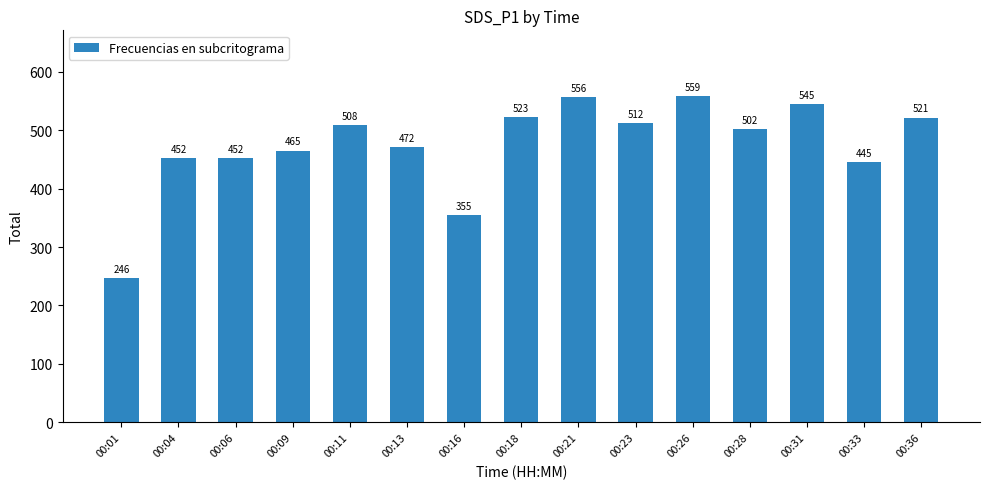

True or false: the data shows 99.2 at 00:33.

False